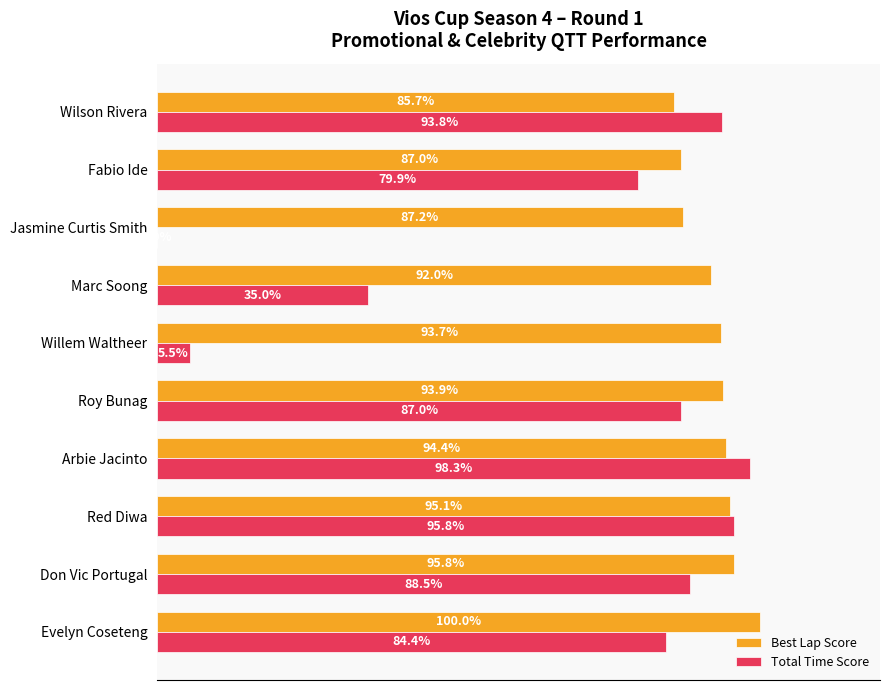

At which label does Total Time Score reach its peak?

Arbie Jacinto